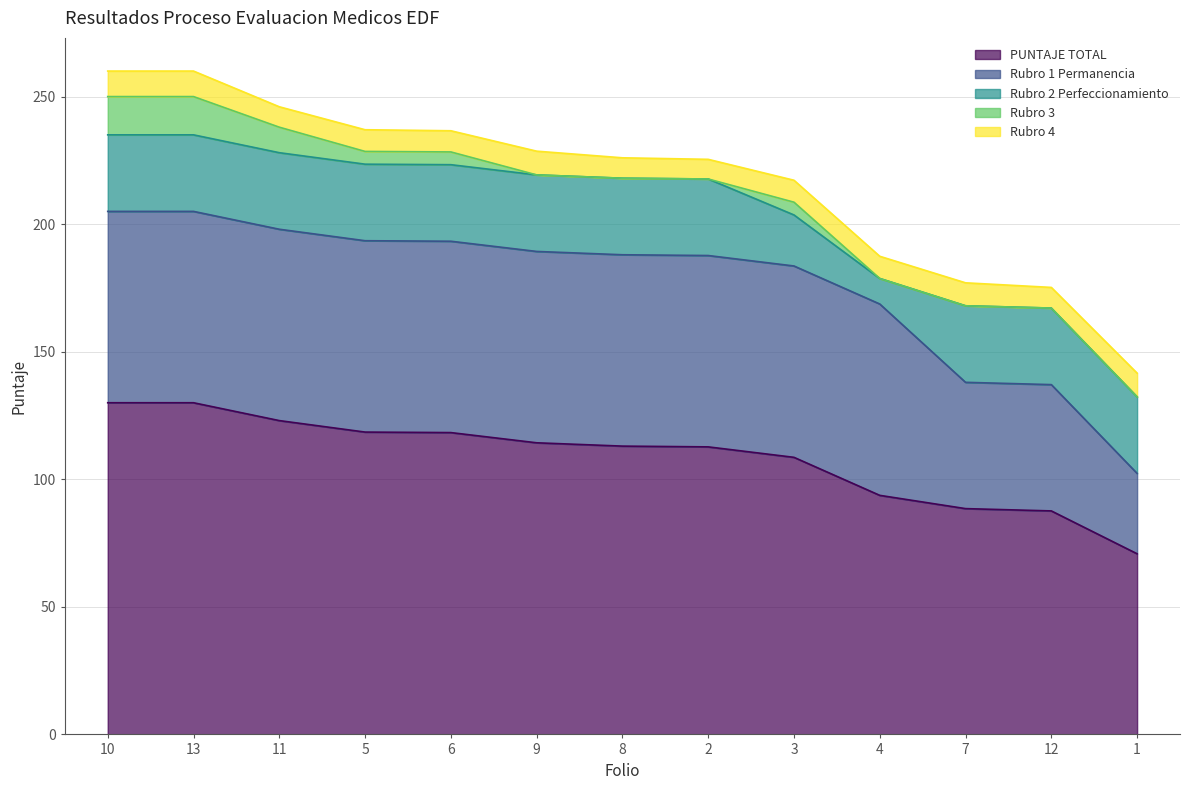

True or false: PUNTAJE TOTAL and Rubro 1 Permanencia cross at least once.

False